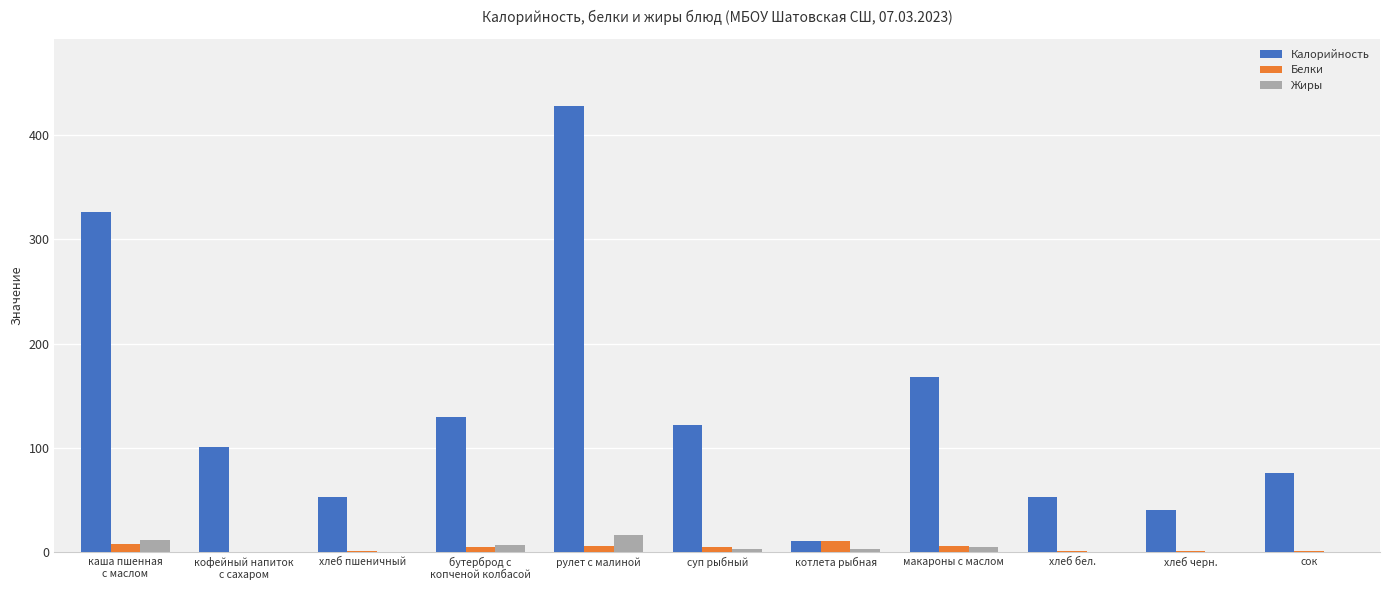

What is the sum of all Белки values?

47.5